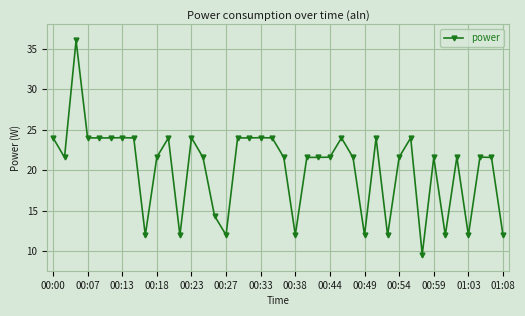

What is the value of the 2nd point from the left?

21.6